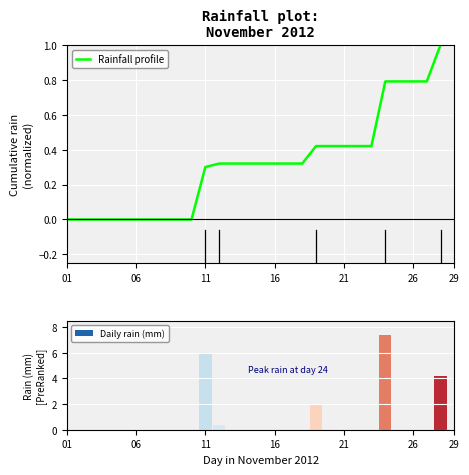

Which series has the largest total across all categories?

Daily rain (mm)